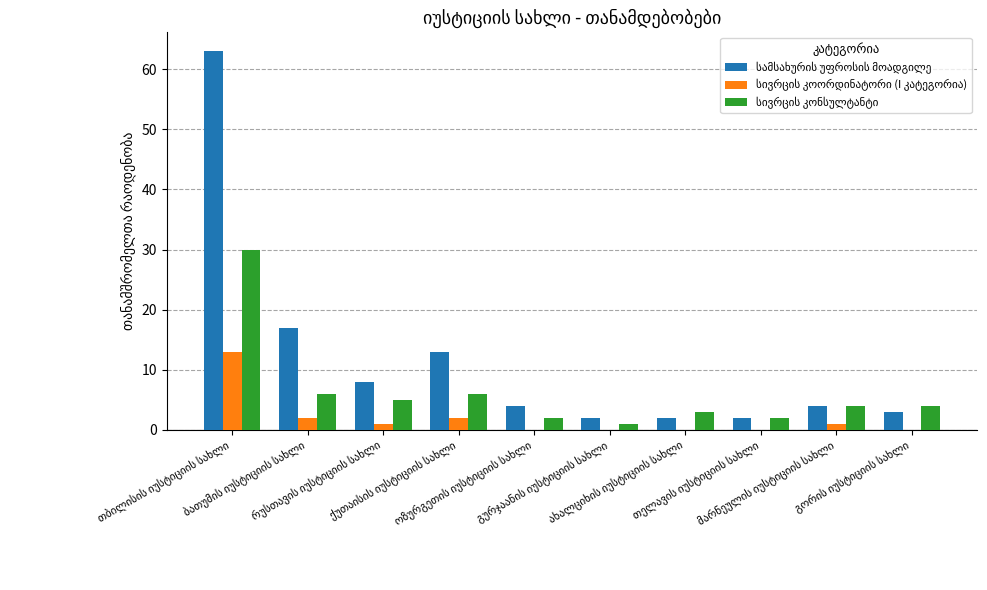

What is the maximum value shown in the chart?

63